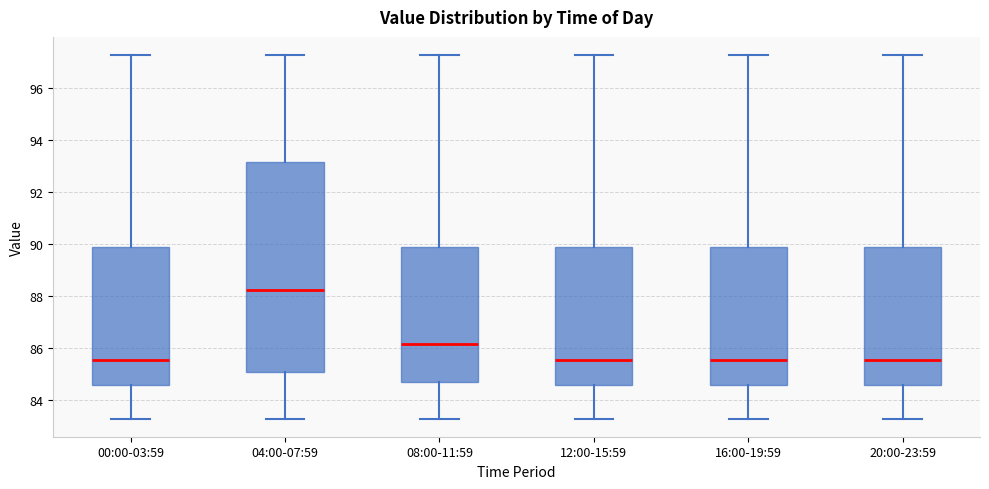

Where does the median line of the box for 20:00-23:59 sit on the y-axis? The values are not printed on the chart, so give them approximately, as read against the axis.

85.6